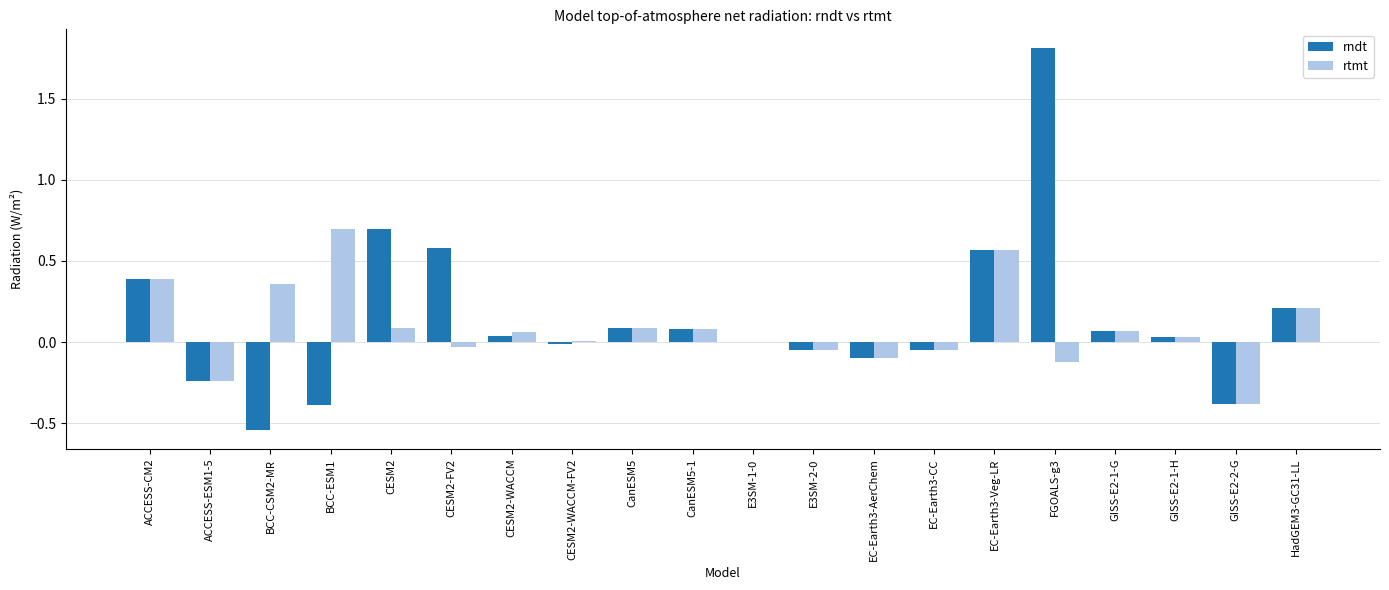

Count the number of categories in the chart.

20